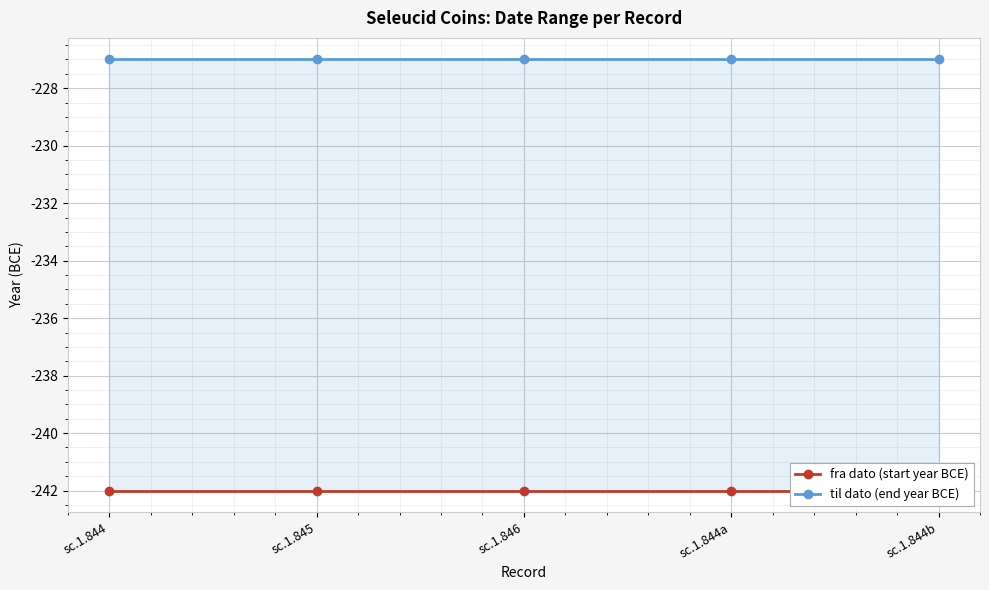

Which category has the lowest value in the fra dato (start year BCE) series?

sc.1.844